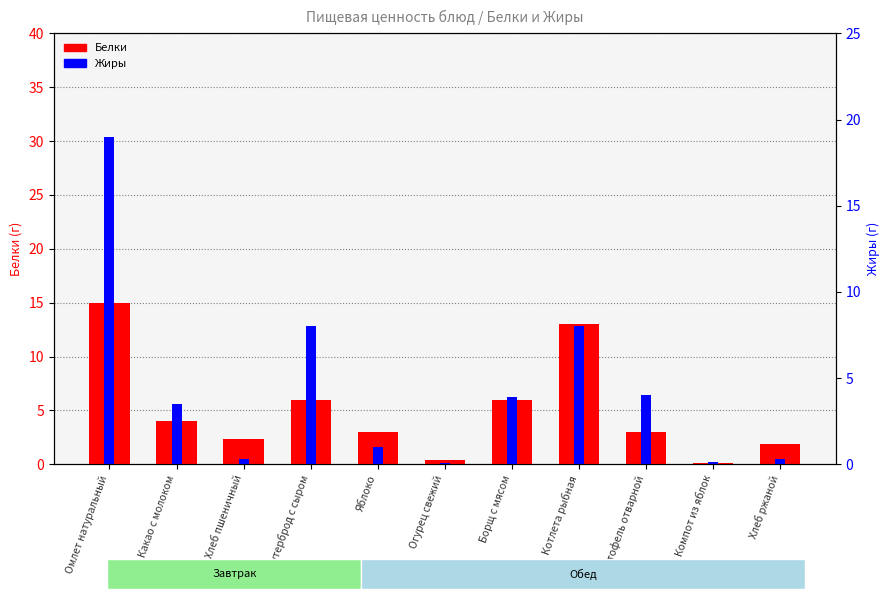

Read the Жиры value at Картофель отварной.

4.0